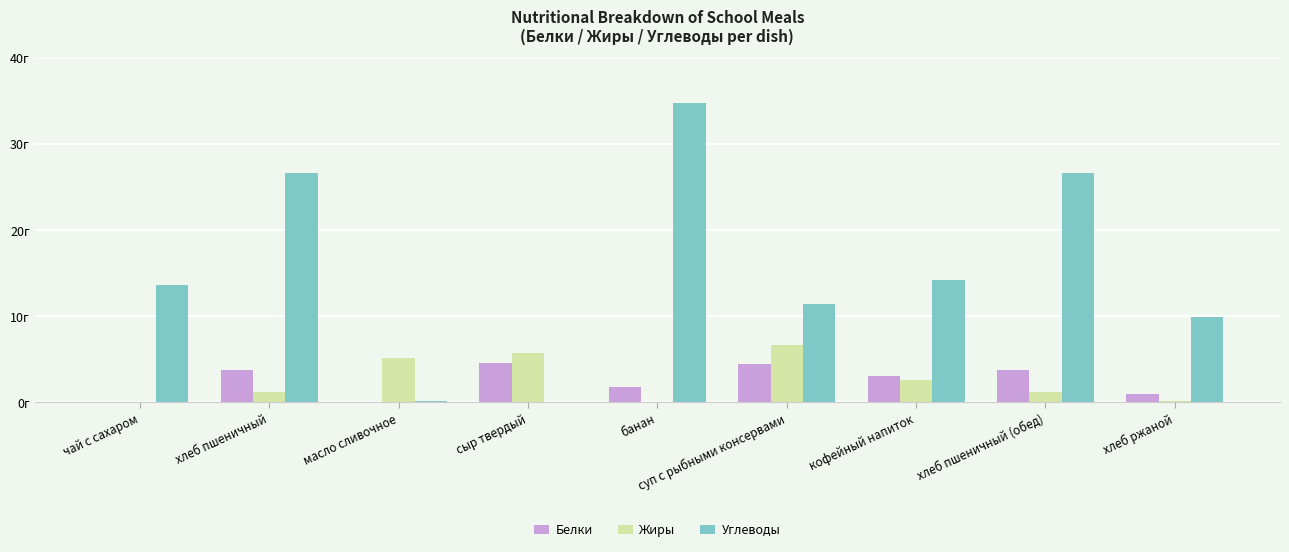

What is the sum of the Белки values at чай с сахаром and масло сливочное?

0.1